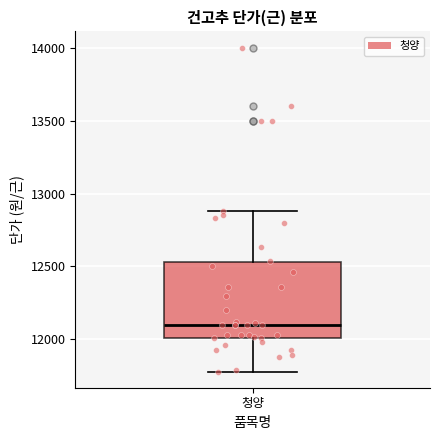

Transcribe this box plot: give where the median line is, the range the box spans, and where the two whiskers end, as read against the y-axis. The values are not printed on the chart, so give them approximately, as read against the axis.

median 12100, box 12000 to 12550, whiskers 11800 to 12900